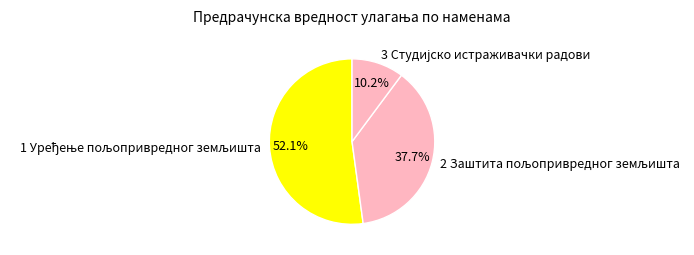

Is there any slice that represents more than half of the pie?

Yes